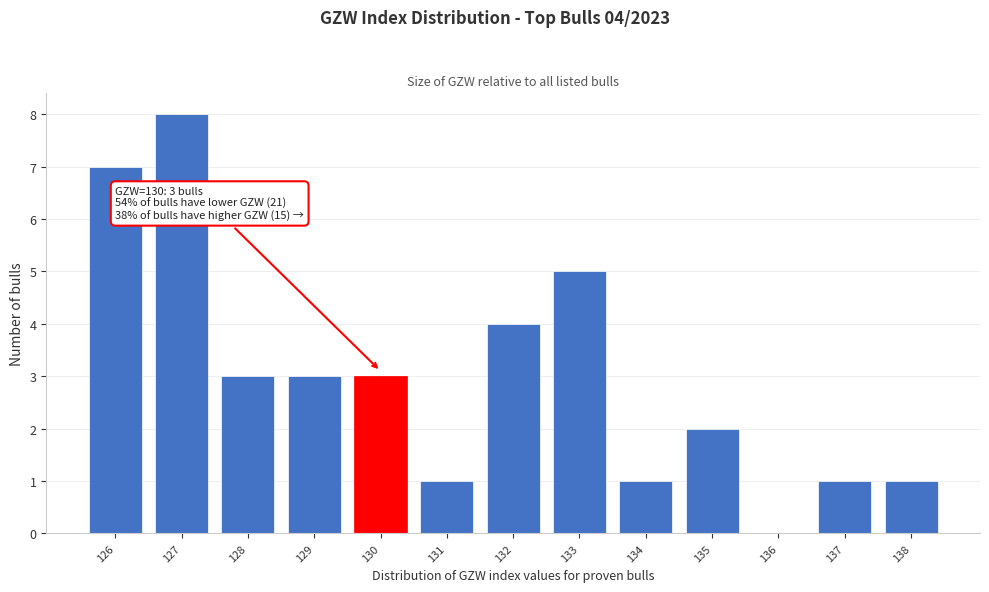

Over which range of the x-axis is the bar tallest?

126.5 to 127.5